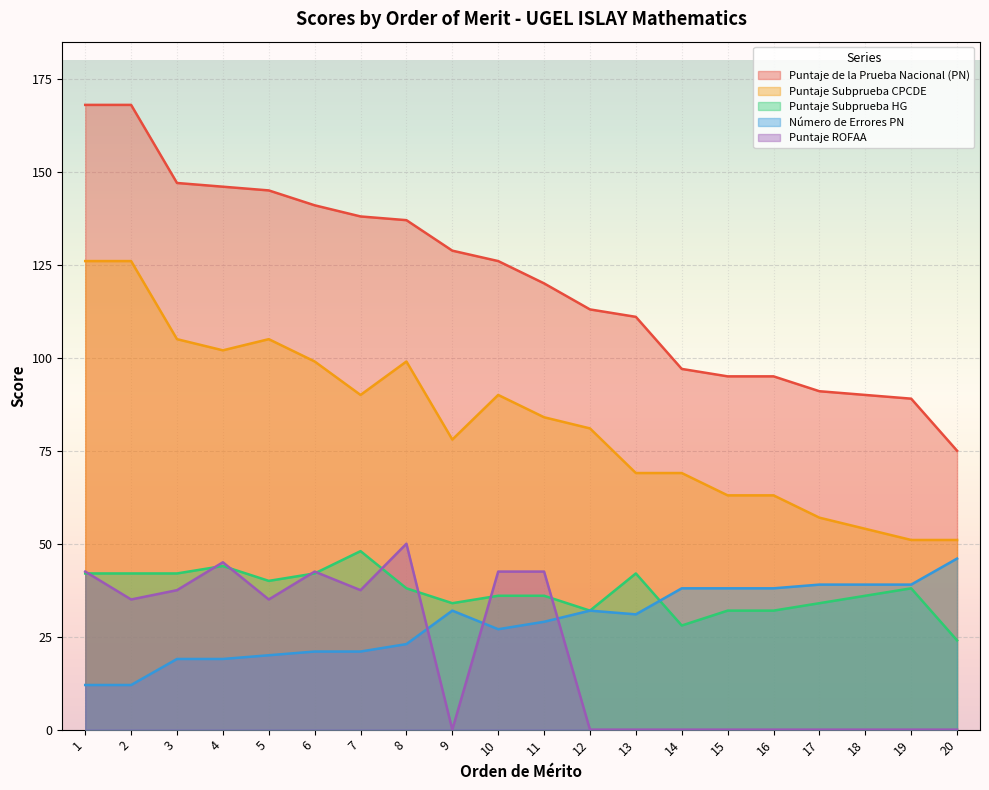

True or false: Puntaje de la Prueba Nacional (PN) and Puntaje Subprueba CPCDE intersect in this chart.

False